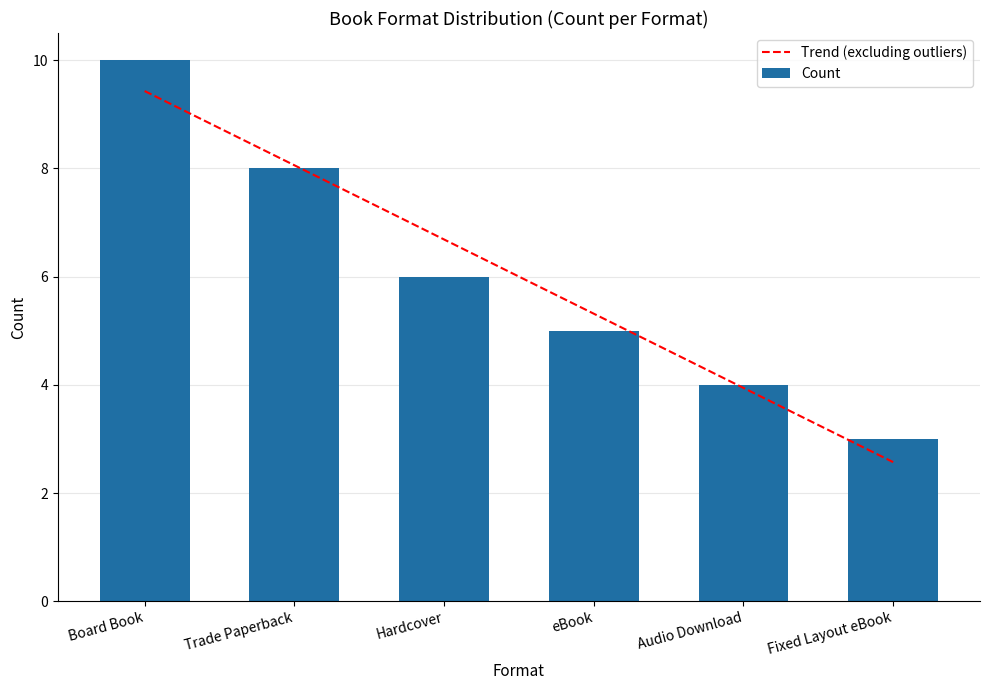

Is it true that Count equals 4.0 at Audio Download?

True